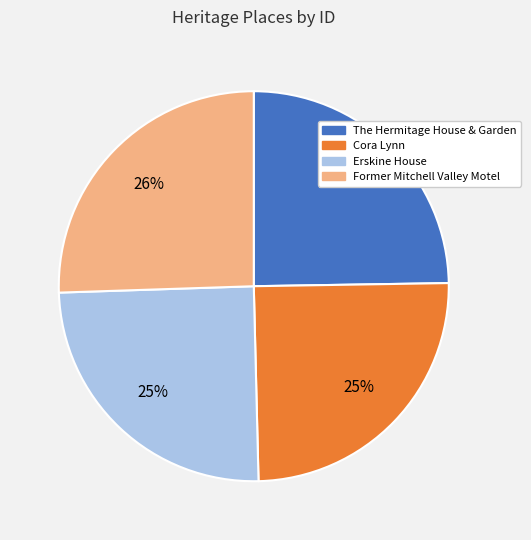

Is it true that The Hermitage House & Garden is 25% of the pie?

True